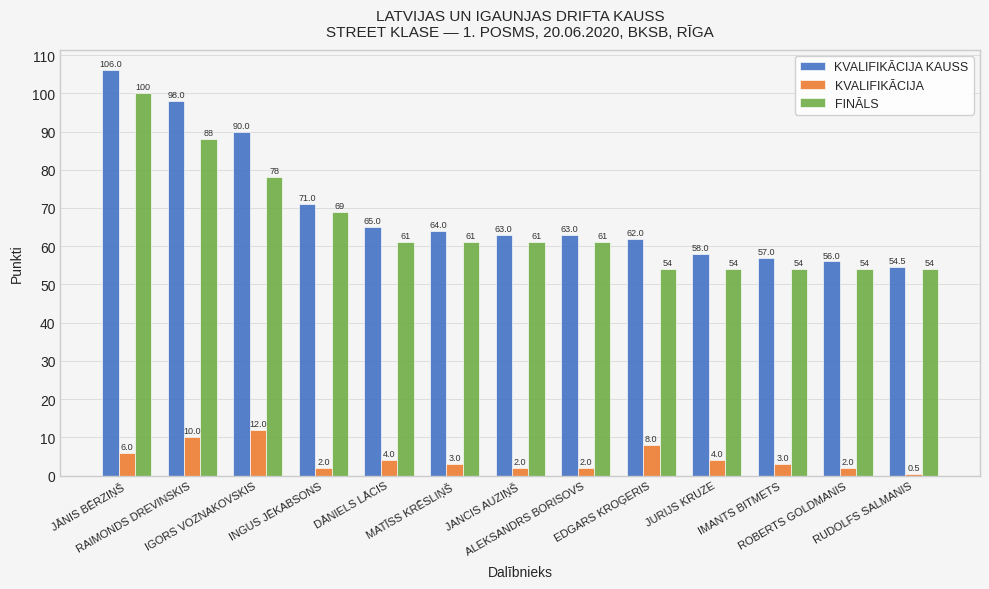

List the series in order of their peak value, highest first.

KVALIFIKĀCIJA KAUSS, FINĀLS, KVALIFIKĀCIJA